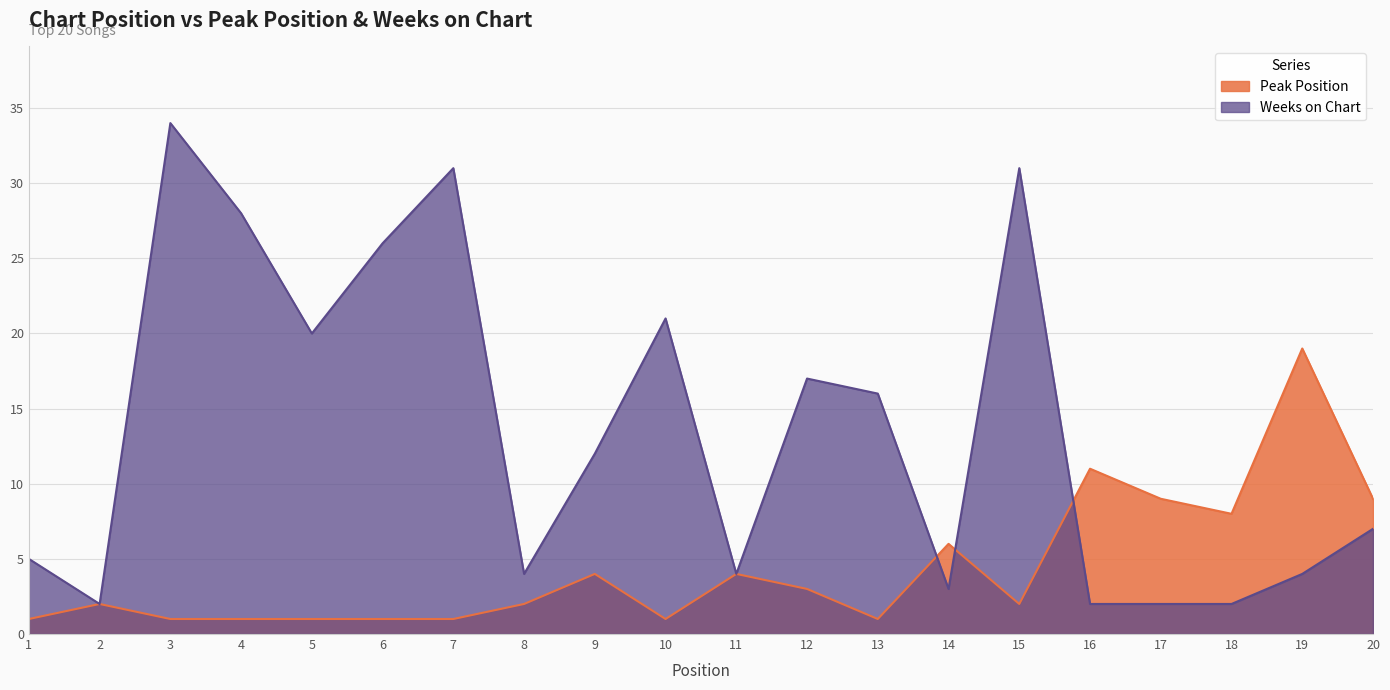

Reading right to left, list all the values displayed in this chart.

Peak Position: 9	19	8	9	11	2	6	1	3	4	1	4	2	1	1	1	1	1	2	1
Weeks on Chart: 7	4	2	2	2	31	3	16	17	4	21	12	4	31	26	20	28	34	2	5